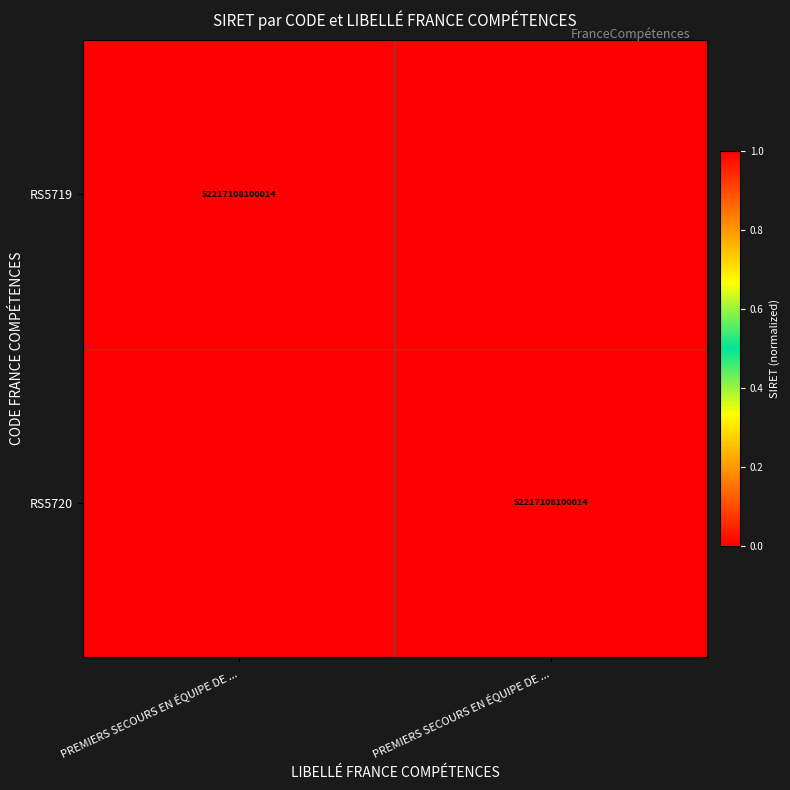

Which series has the largest range (max minus min)?

RS5719